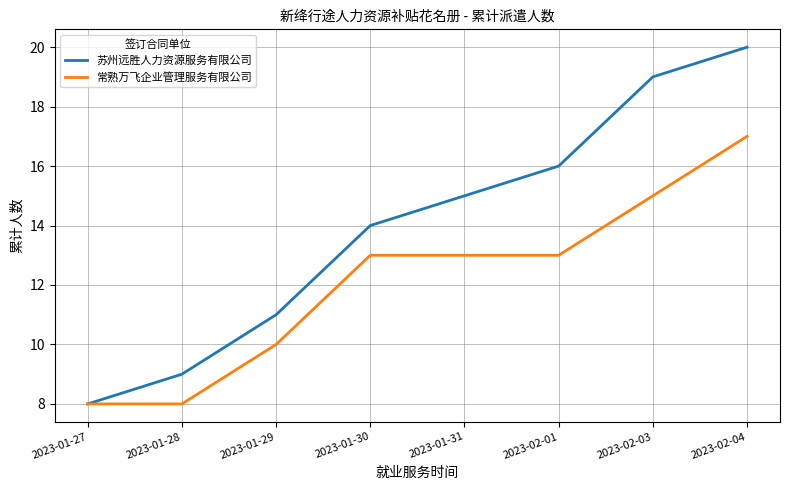

What position from the left is 2023-02-04?

8